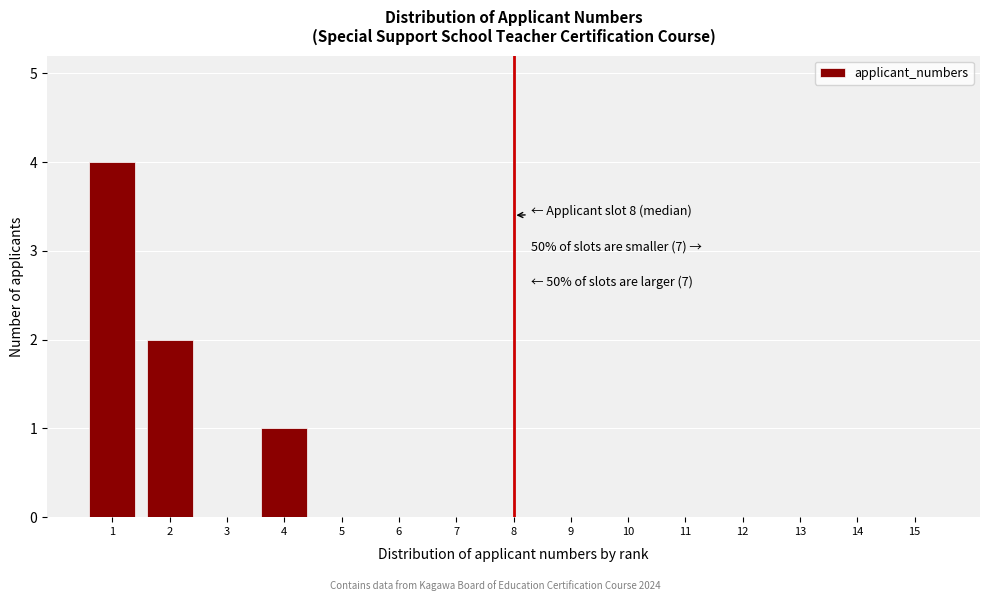

Reading right to left, transcribe all the data shown in this chart.

15=0	14=0	13=0	12=0	11=0	10=0	9=0	8=0	7=0	6=0	5=0	4=1	3=0	2=2	1=4